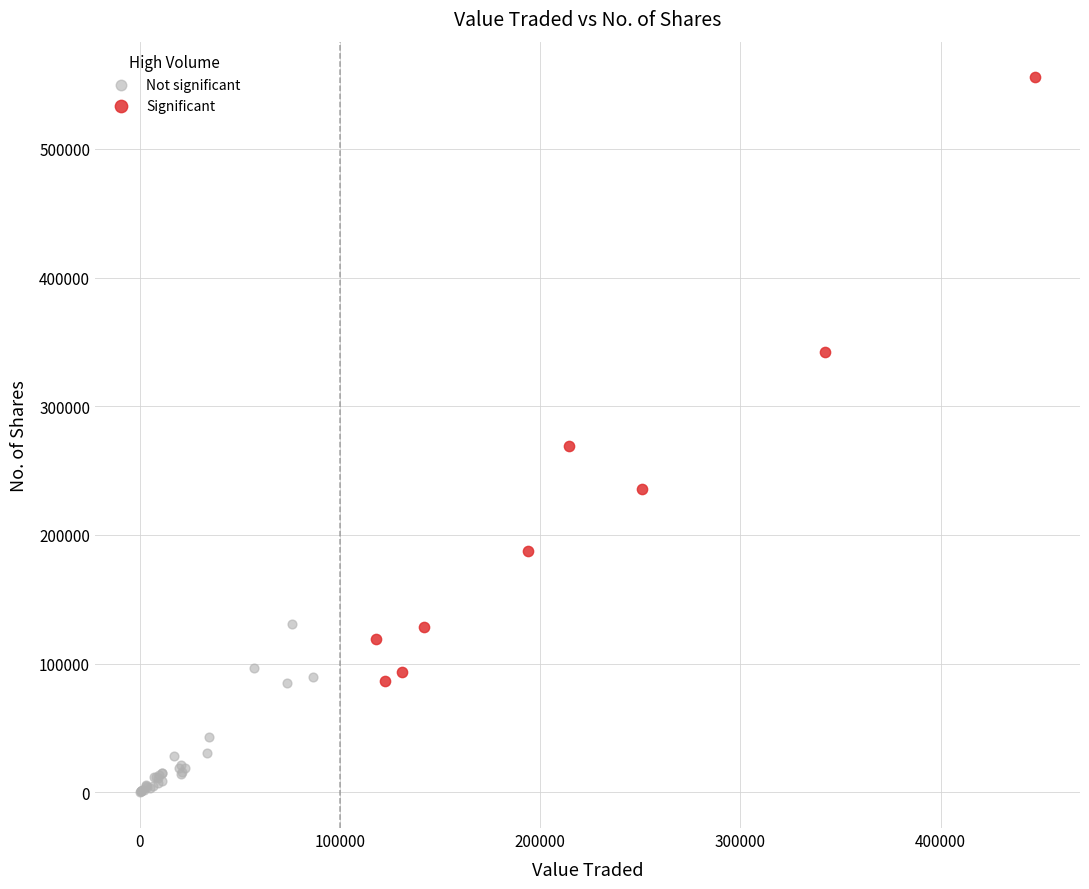

Which series has the widest spread of Y values?

Significant